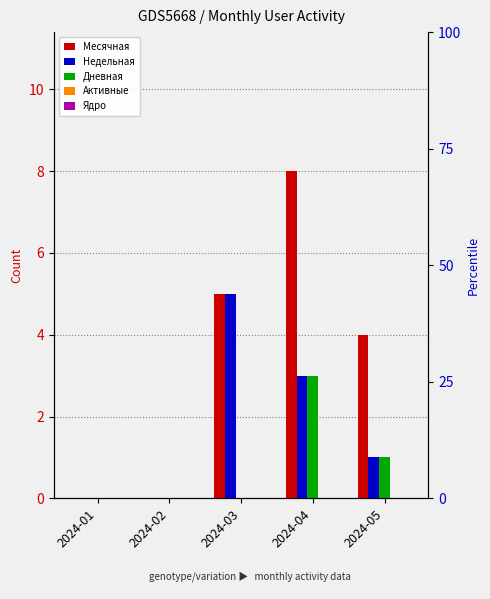

How many bars are there in total?

25